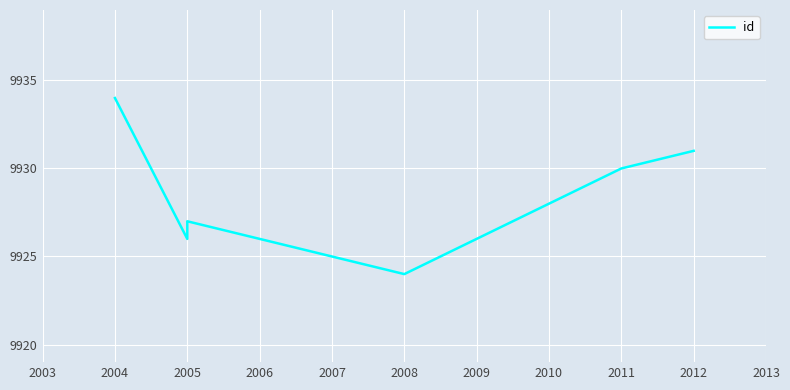

Reading right to left, list all the values displayed in this chart.

9931	9930	9924	9927	9926	9934